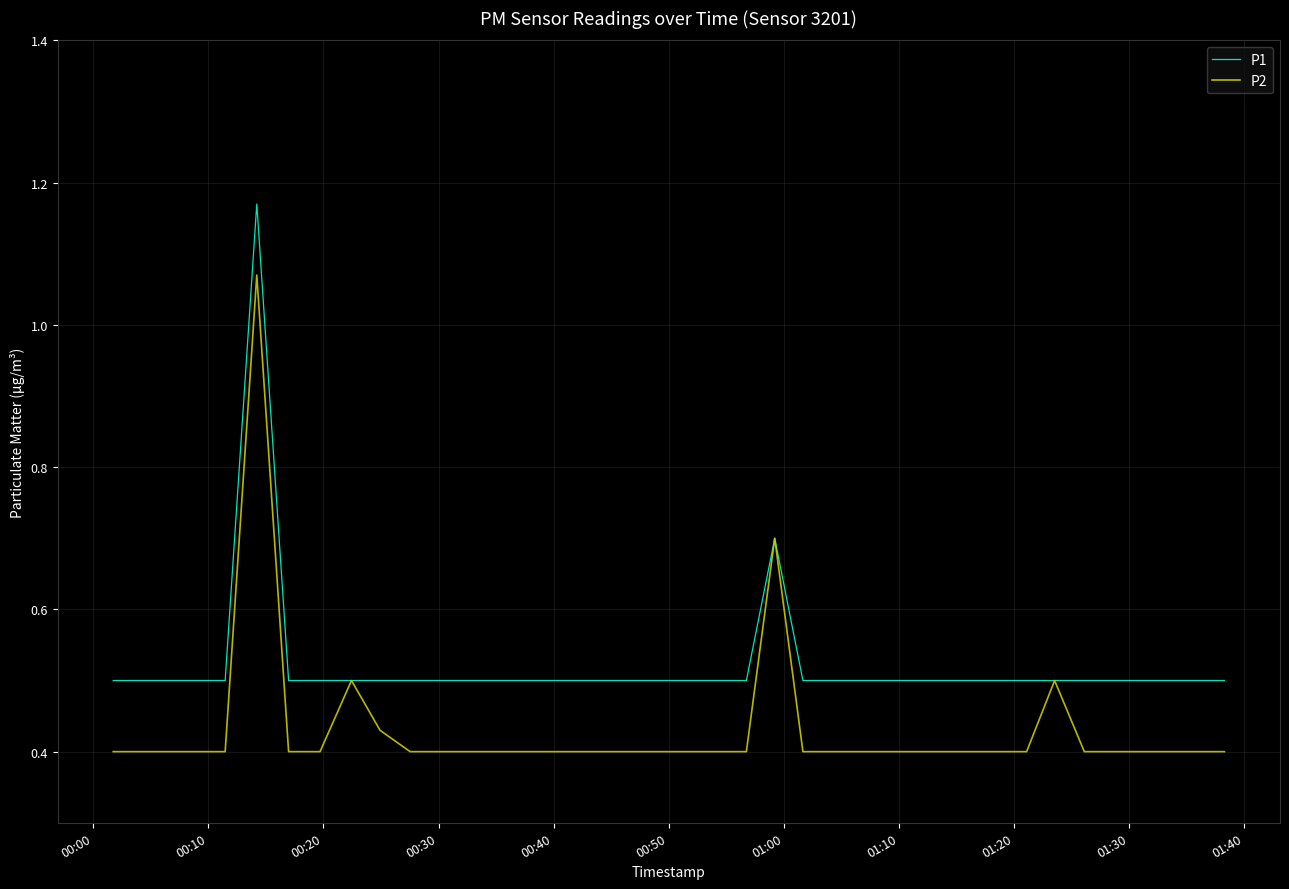

List the series in order of their peak value, lowest first.

P2, P1